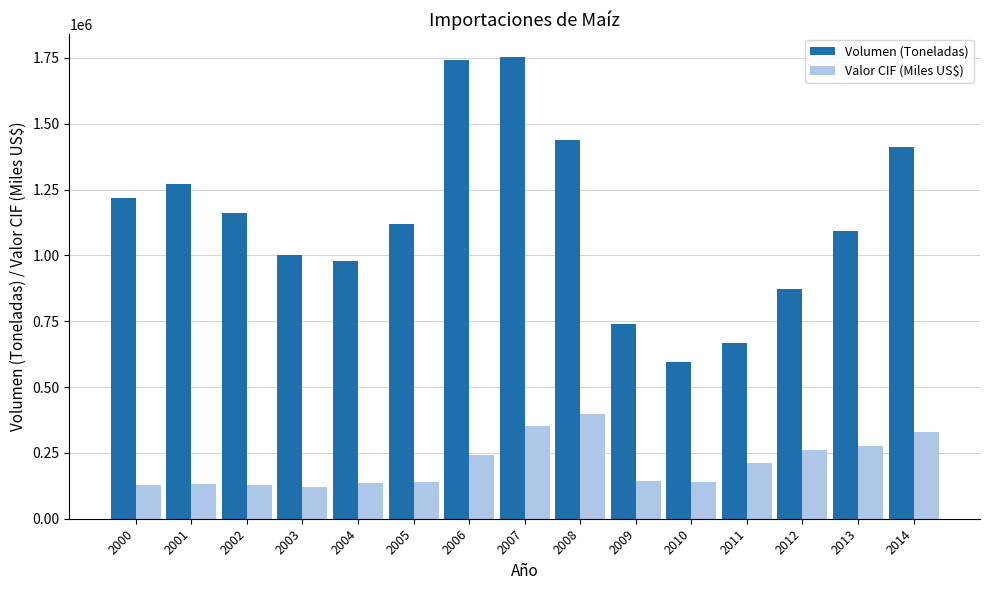

Does the chart contain stacked bars?

No